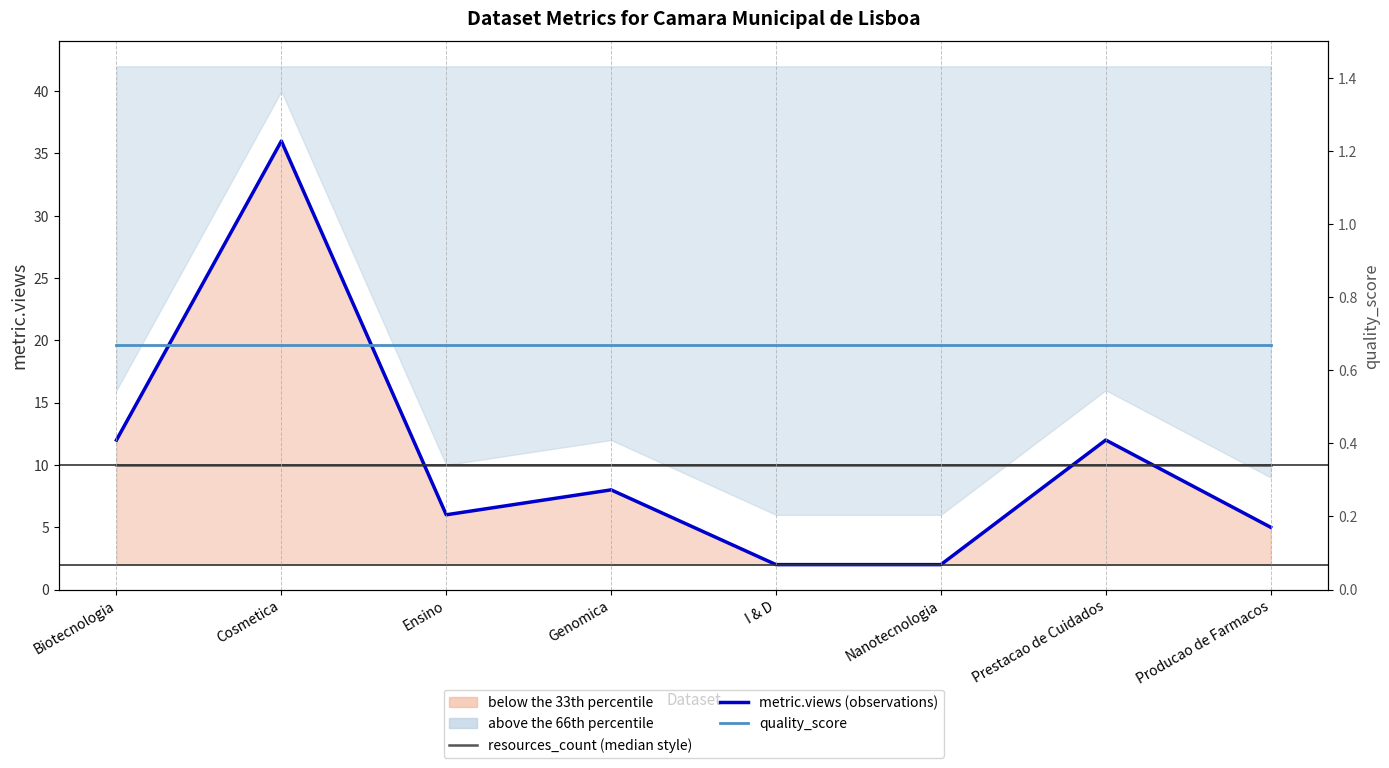

What is the value of the metric.views (observations) point at the 3rd from the left?

6.0